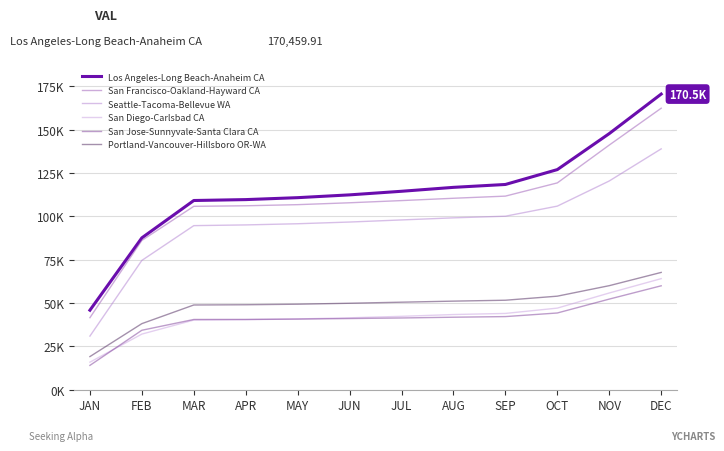

What is the label of the 11th point from the left?

NOV